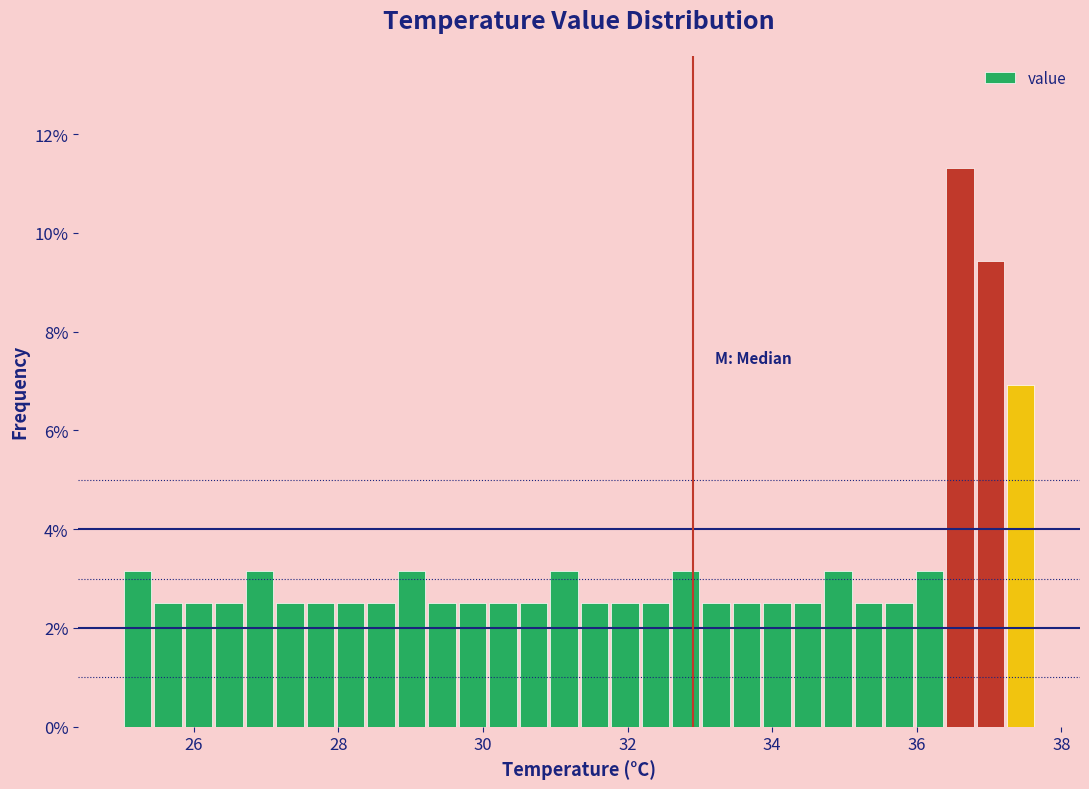

Read against the x-axis, roughly where is the centre of the tallest bar?

36.6